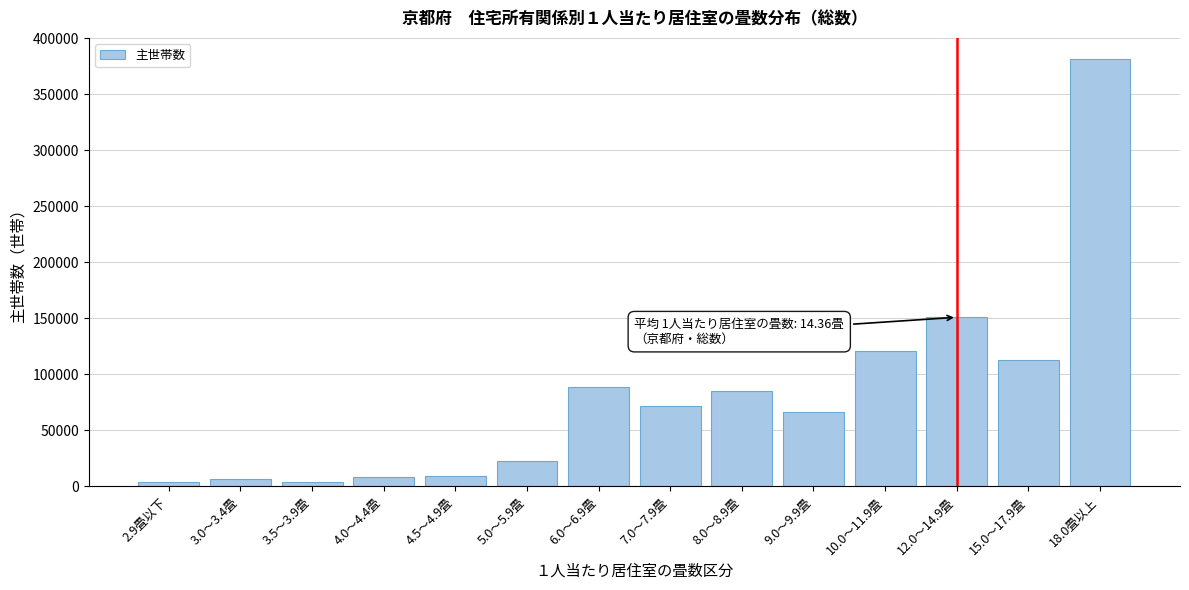

What is the average value?

81000